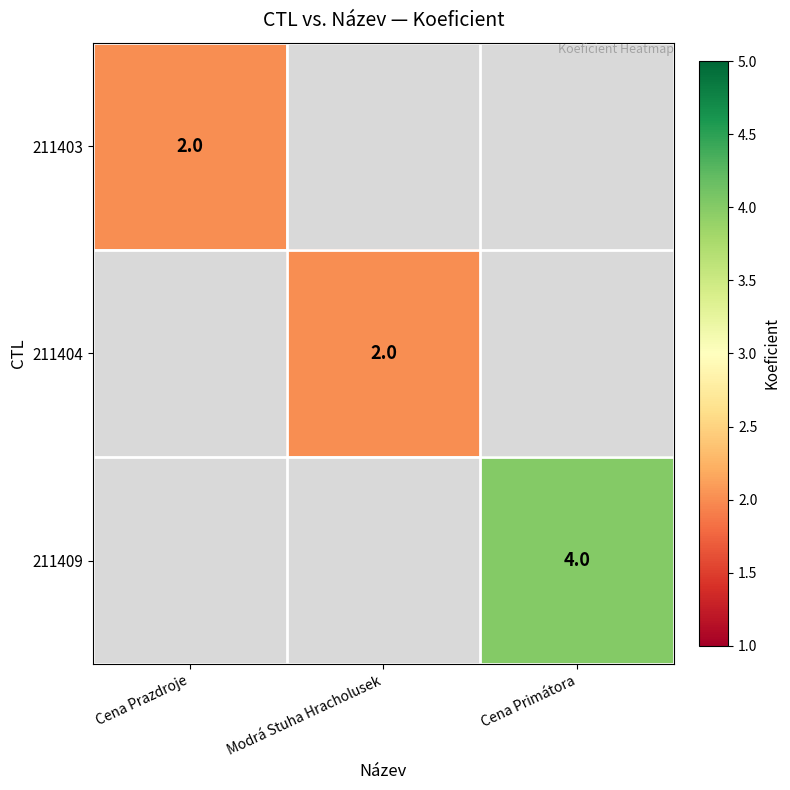

True or false: 211404 has a value of 2 at Modrá Stuha Hracholusek.

True